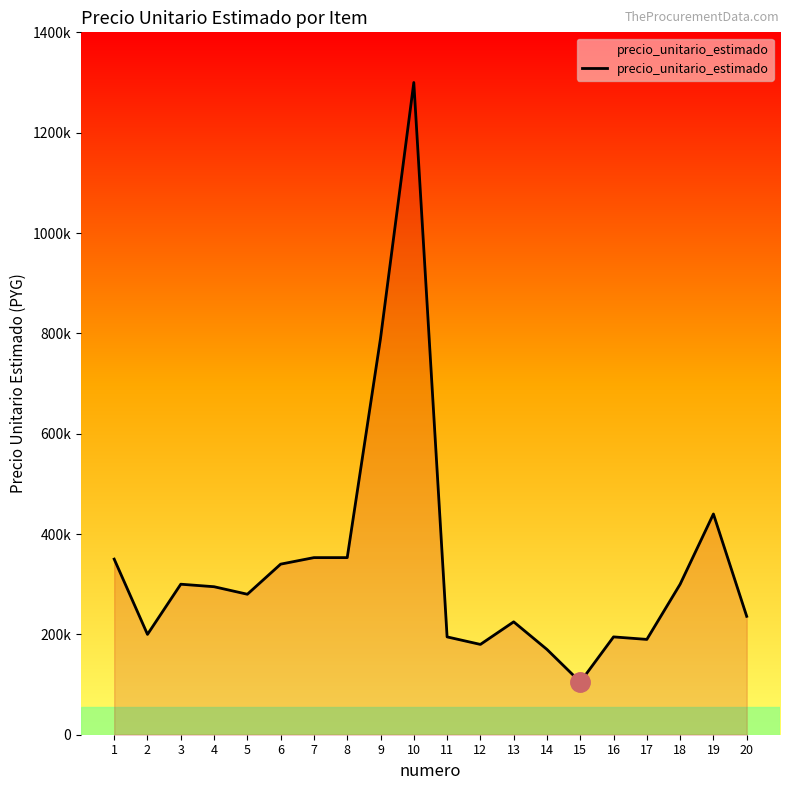

Reading left to right, what are all the values shown in this chart?

350000	200000	300000	295000	280000	340000	353000	353000	790000	1300000	195000	180000	225000	170000	105000	195000	190000	300000	440000	236000